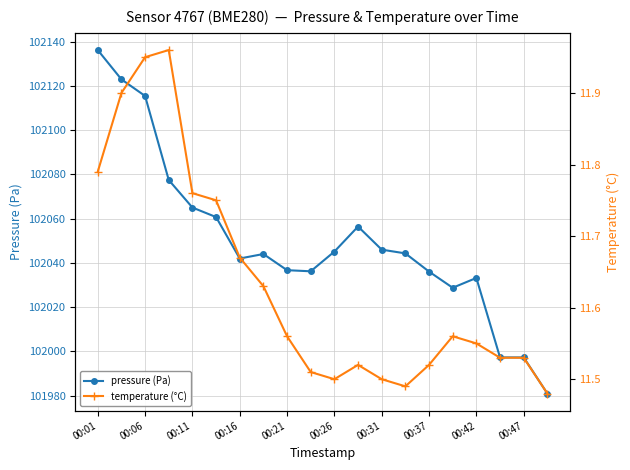

Is it true that pressure (Pa) equals 157617.2 at 00:37?

False